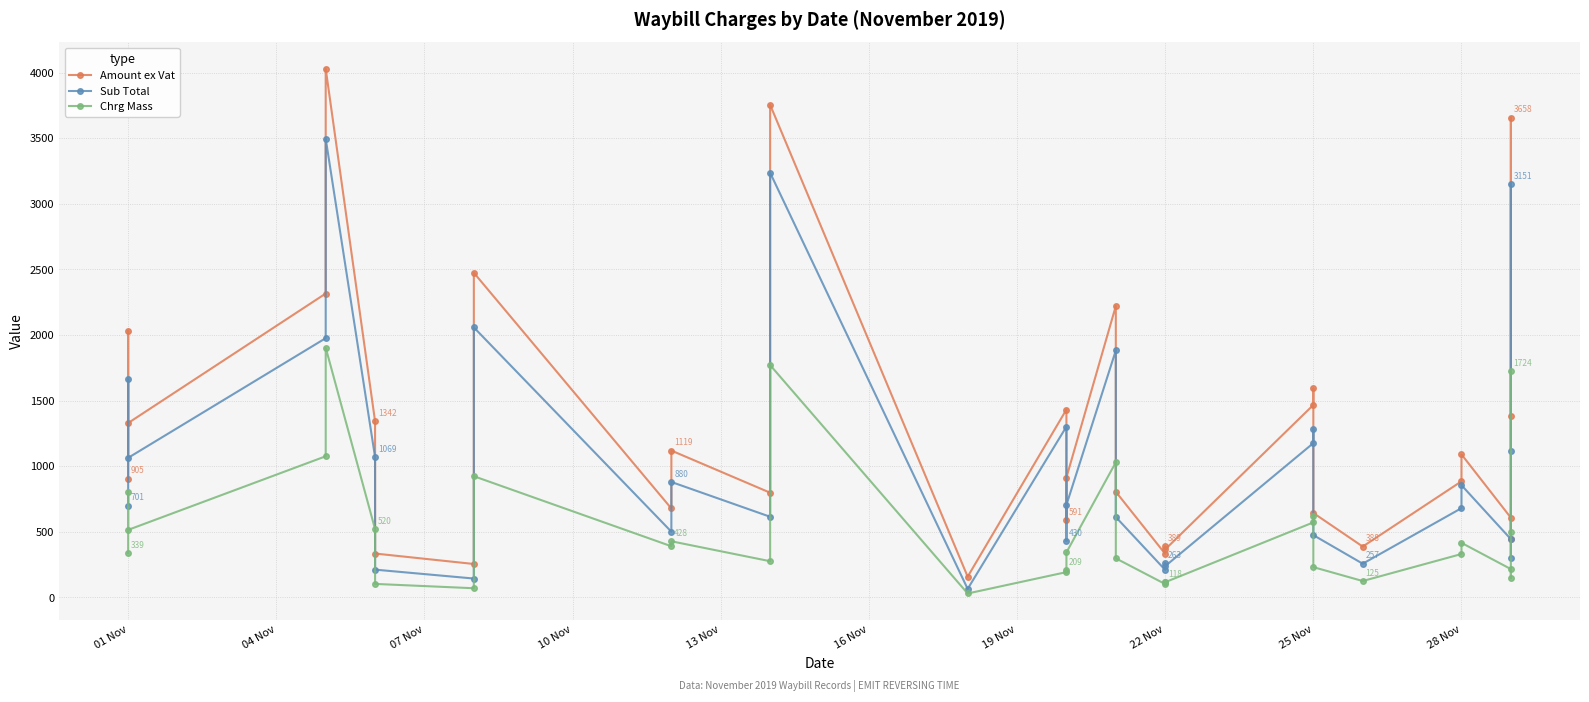

The Chrg Mass series shows 322.6 at 25 Nov. True or false?

False